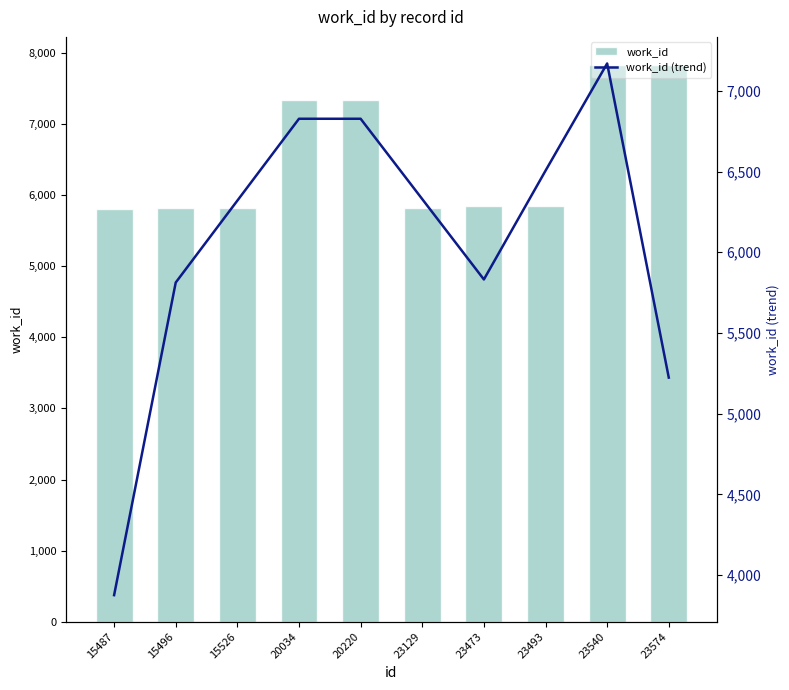

At which category is the sum across all series the highest?

23540